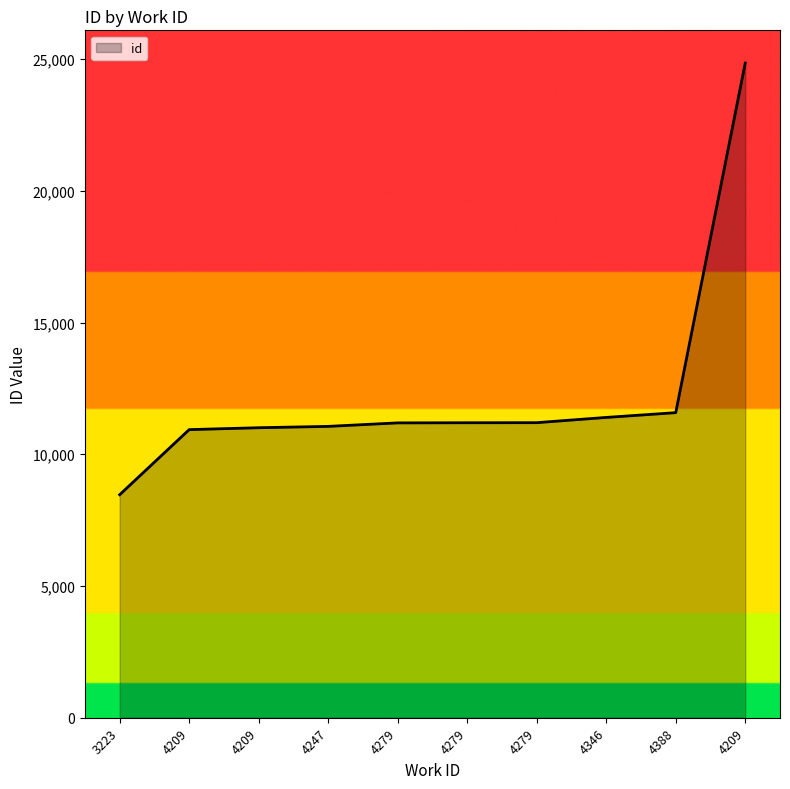

True or false: there are more than 1 points higher than both neighbors.

False